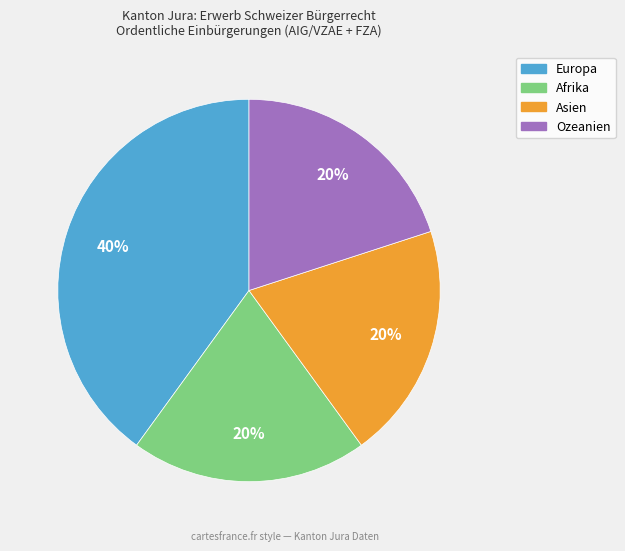

Does any single category account for the majority?

No